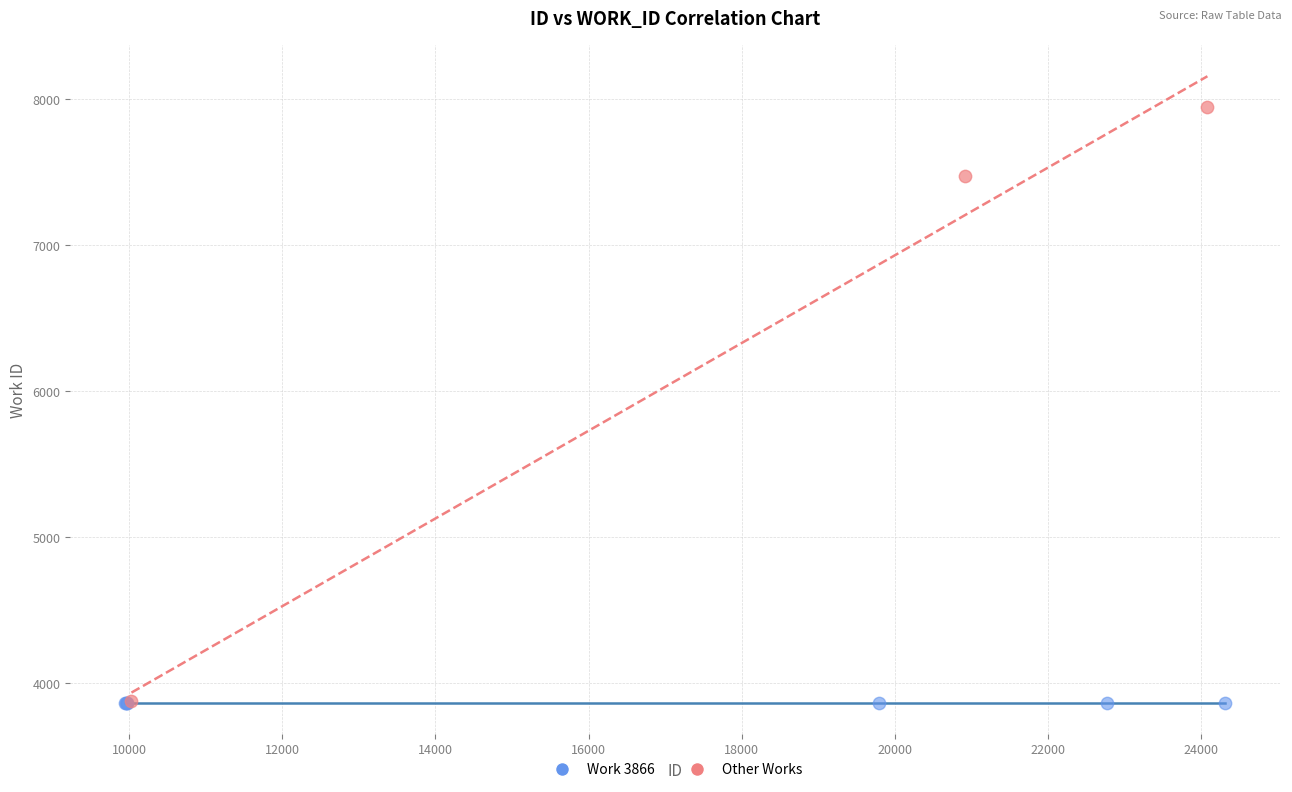

What are all the series names shown in the legend?

Work 3866, Other Works